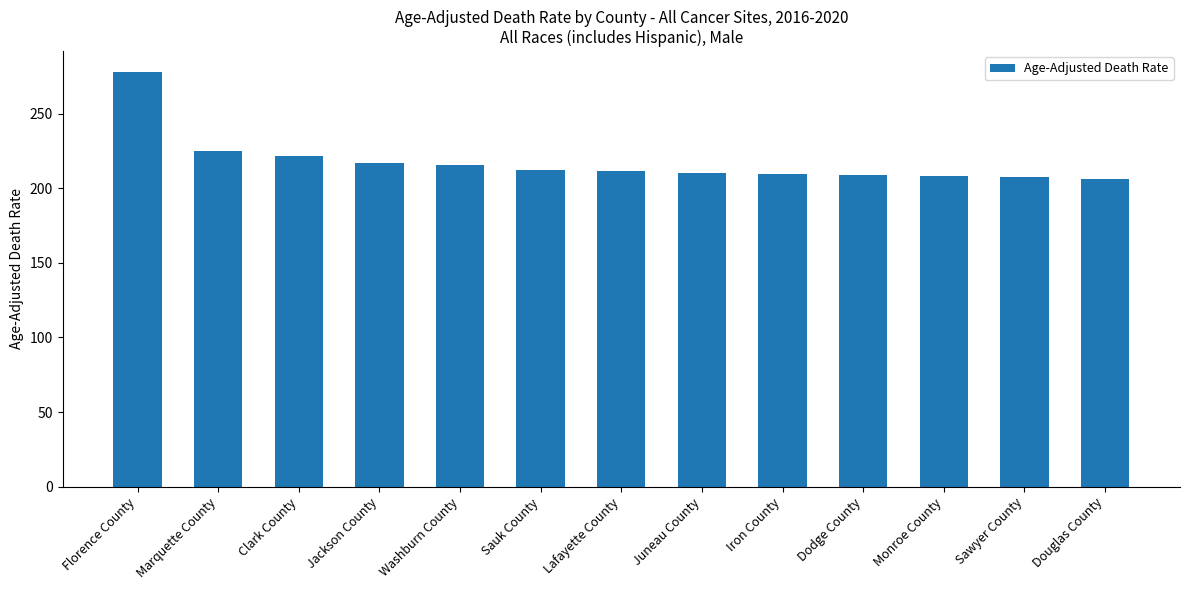

At which category does the chart reach its peak across all series?

Florence County